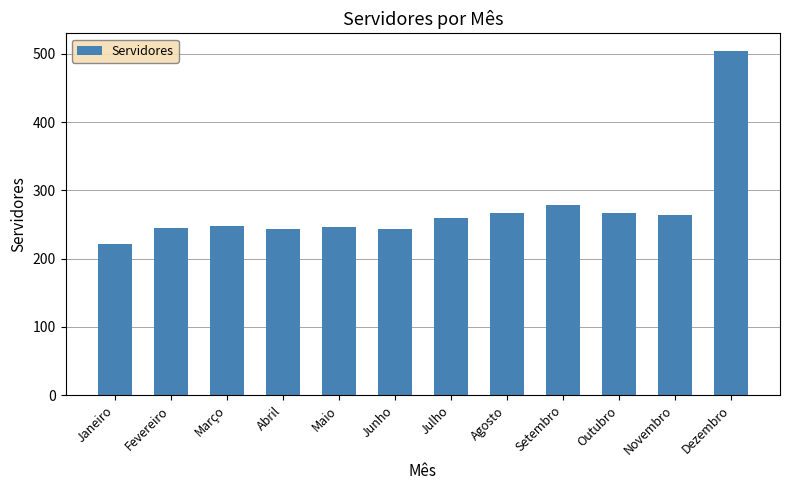

What is the label of the 11th bar from the left?

Novembro